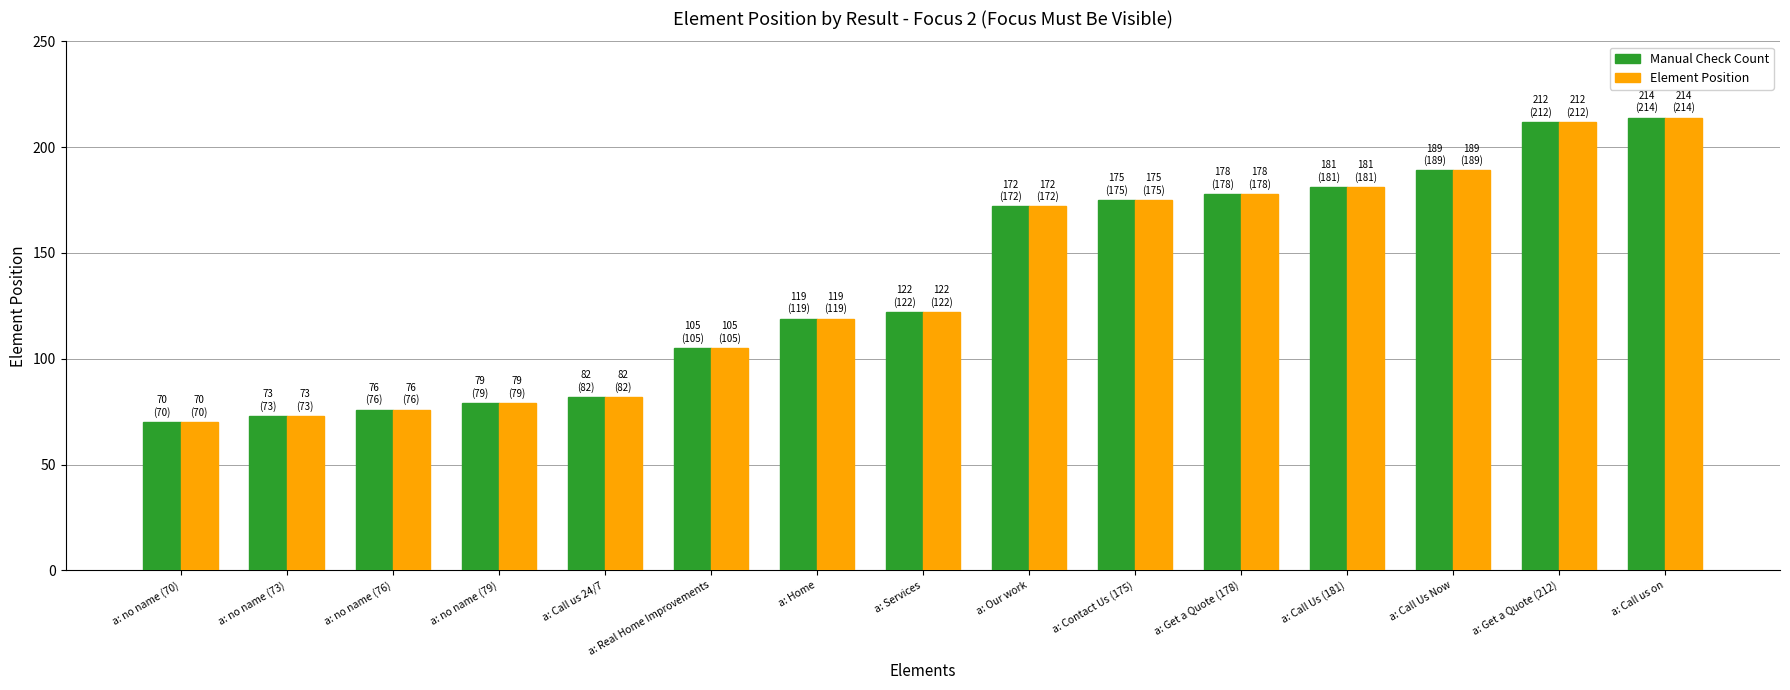

Are the bars grouped side by side (vs. stacked)?

Yes